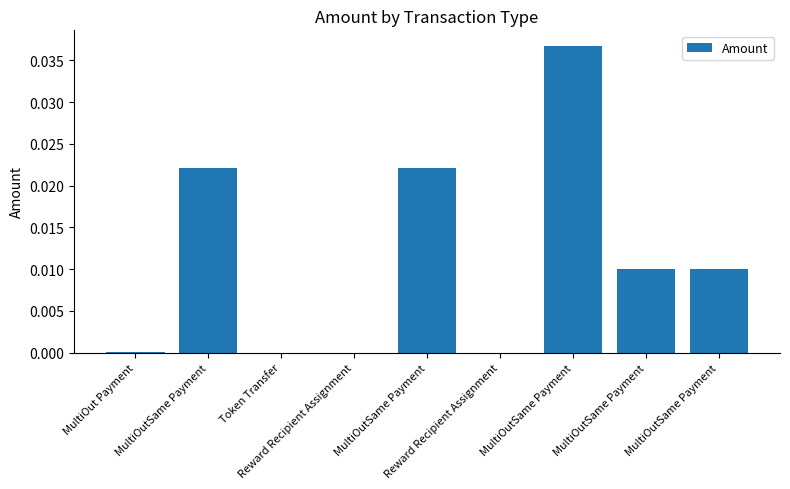

What is the label of the 7th bar from the left?

MultiOutSame Payment